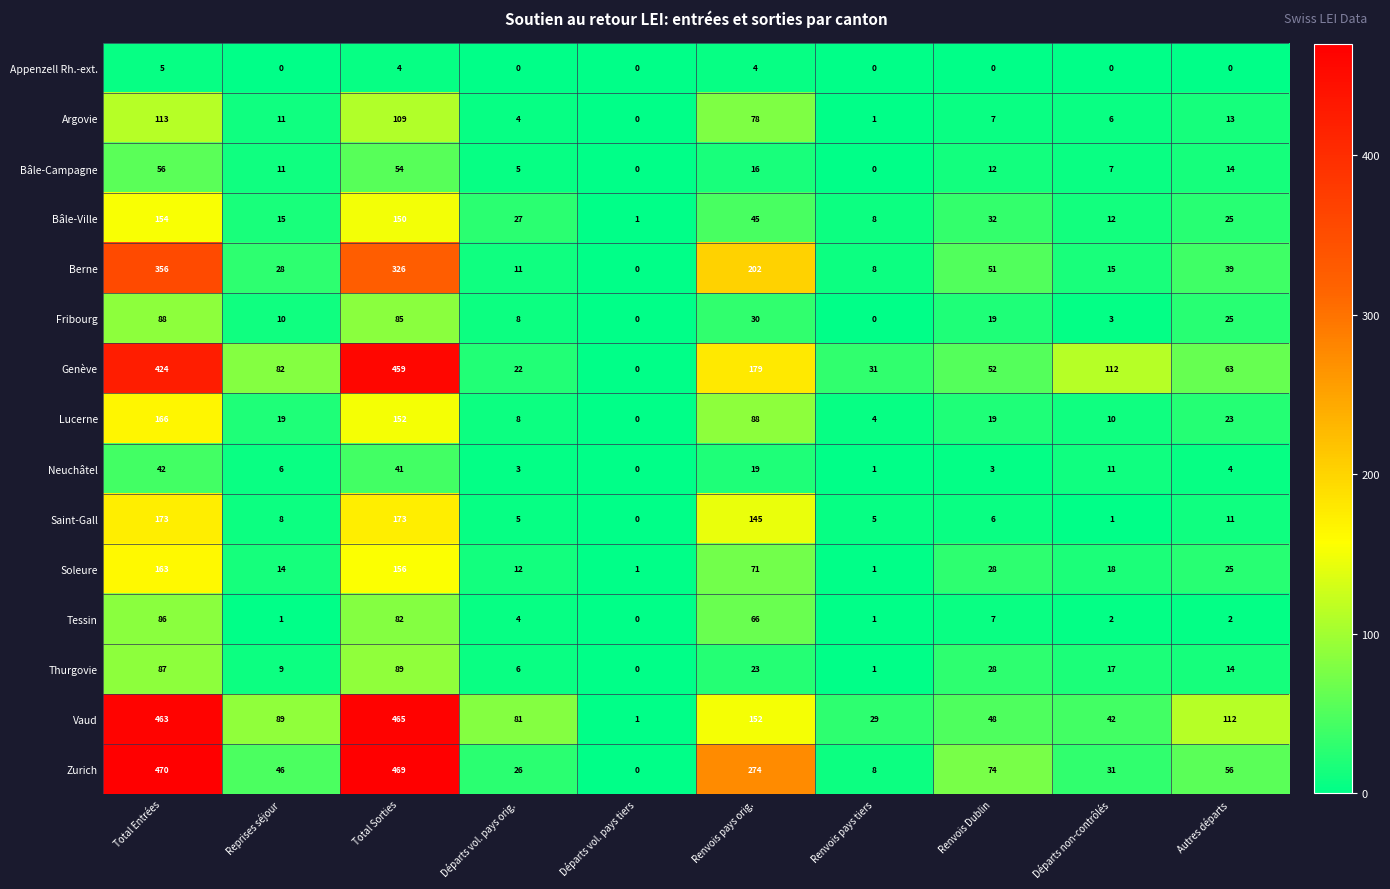

At how many categories does at least one series exceed 252?

3